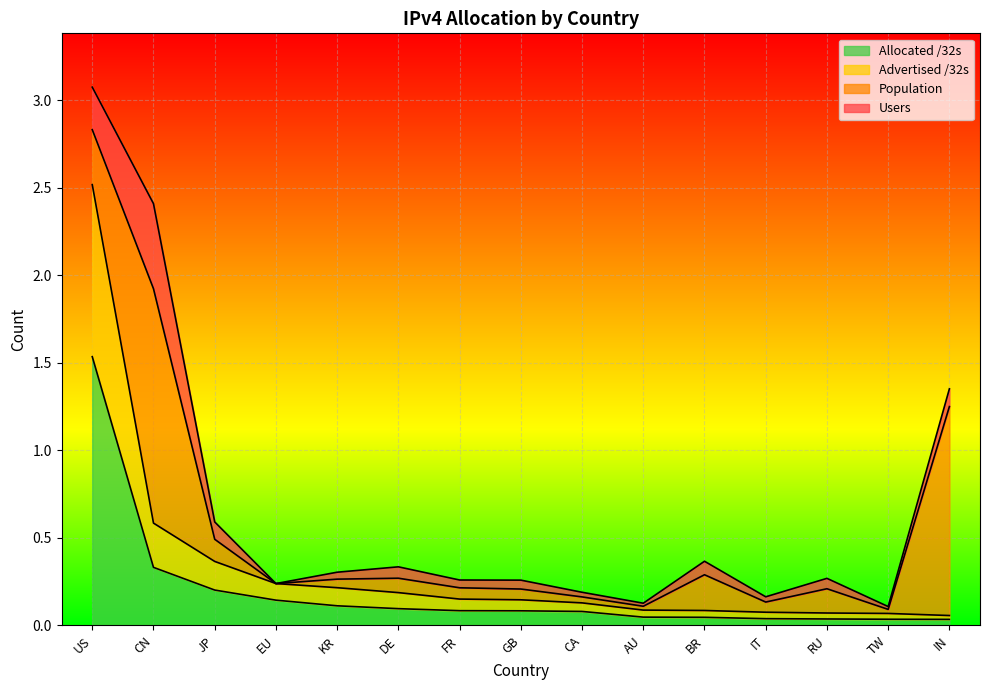

What are all the series names shown in the legend?

Allocated /32s, Advertised /32s, Population, Users